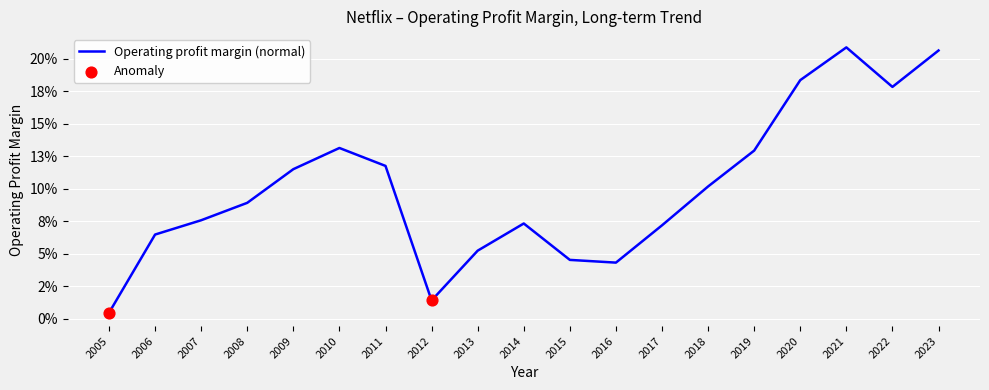

What is the change in value from 2011 to 2020?

+0.1